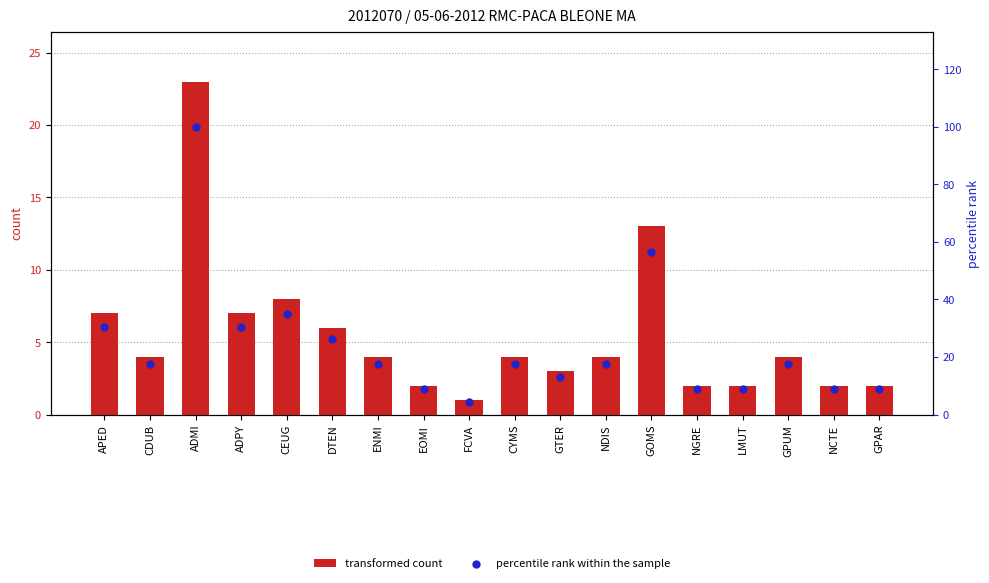

Which series contains the highest Y value?

percentile rank within the sample